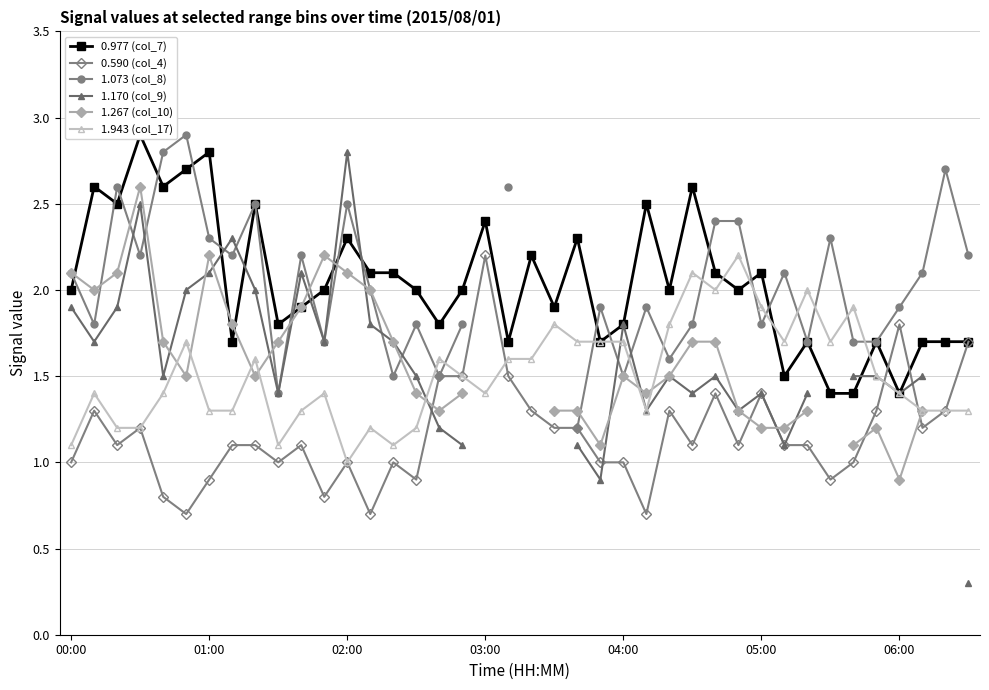

What are all the series names shown in the legend?

0.977 (col_7), 0.590 (col_4), 1.073 (col_8), 1.170 (col_9), 1.267 (col_10), 1.943 (col_17)